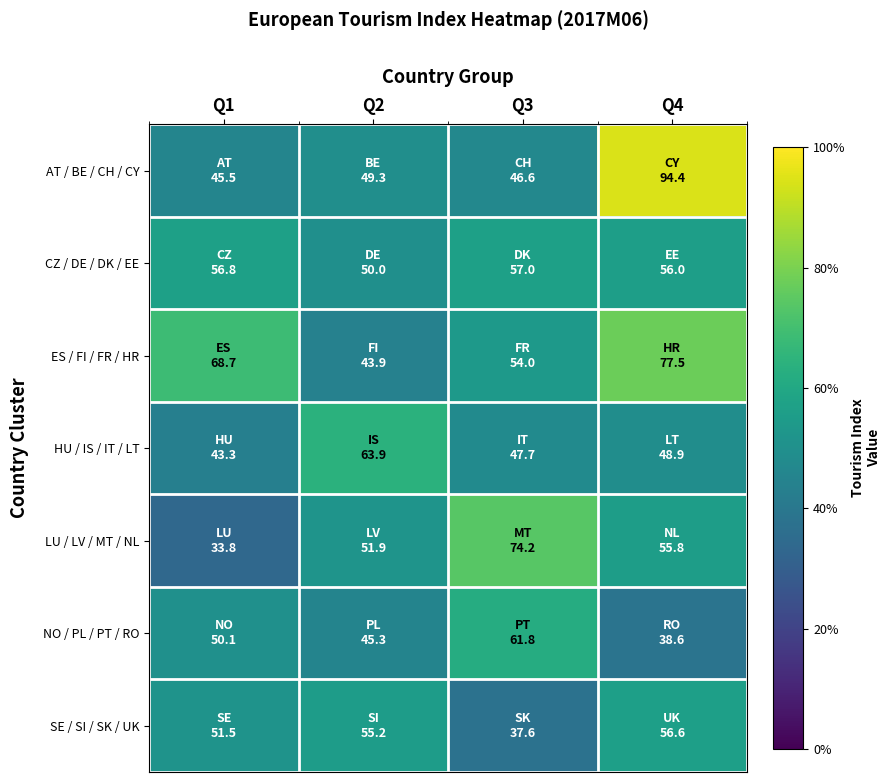

Rank the series at Q3 from lowest to highest value.

SE / SI / SK / UK, AT / BE / CH / CY, HU / IS / IT / LT, ES / FI / FR / HR, CZ / DE / DK / EE, NO / PL / PT / RO, LU / LV / MT / NL